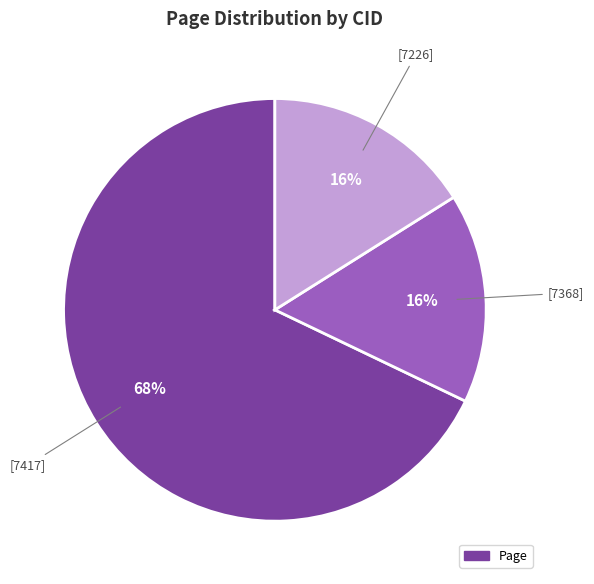

To the nearest percent, what is the average slice percentage?

33%